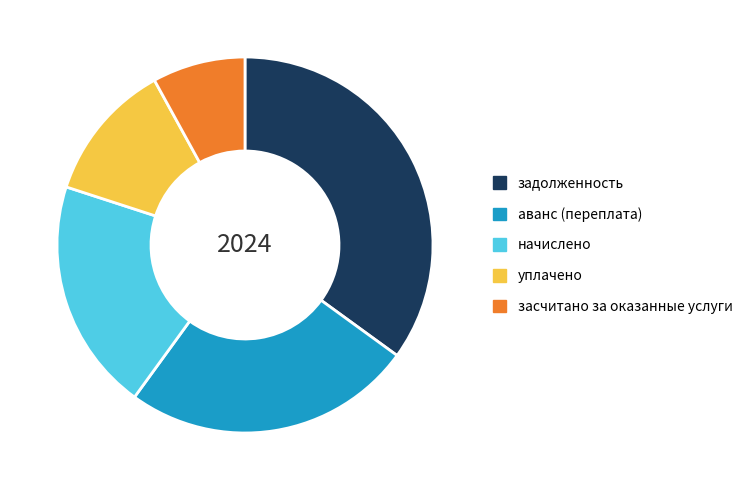

The задолженность slice represents 45% of the pie. True or false?

False